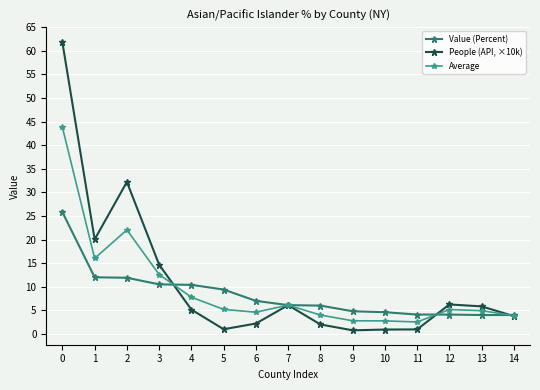

What is the value of the Average point at the 3rd from the left?

22.1